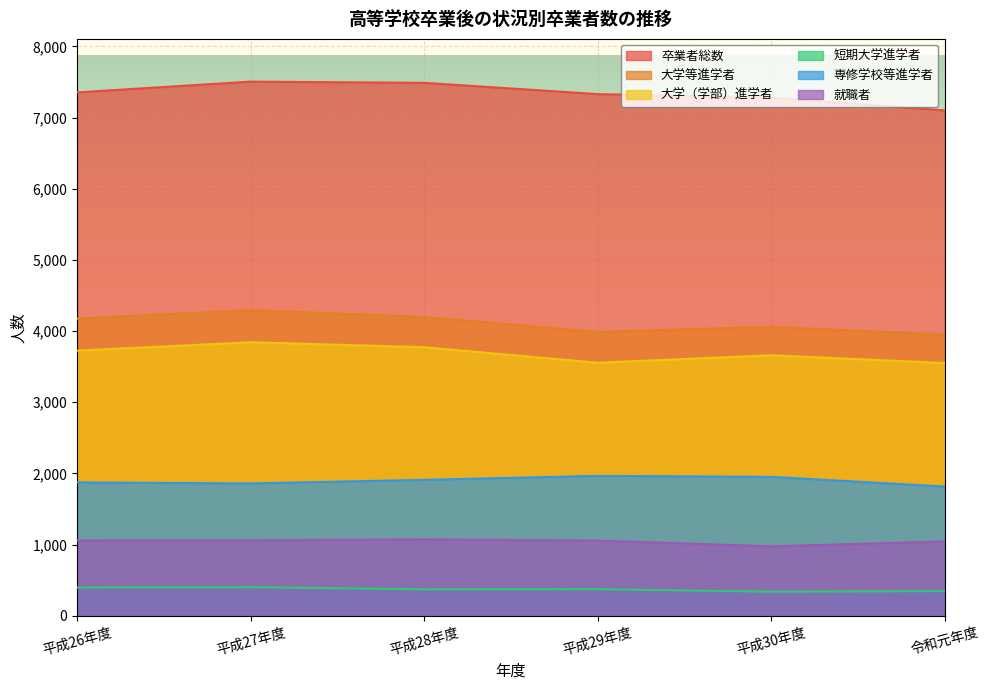

Between 令和元年度 and 平成27年度, which is larger?

平成27年度